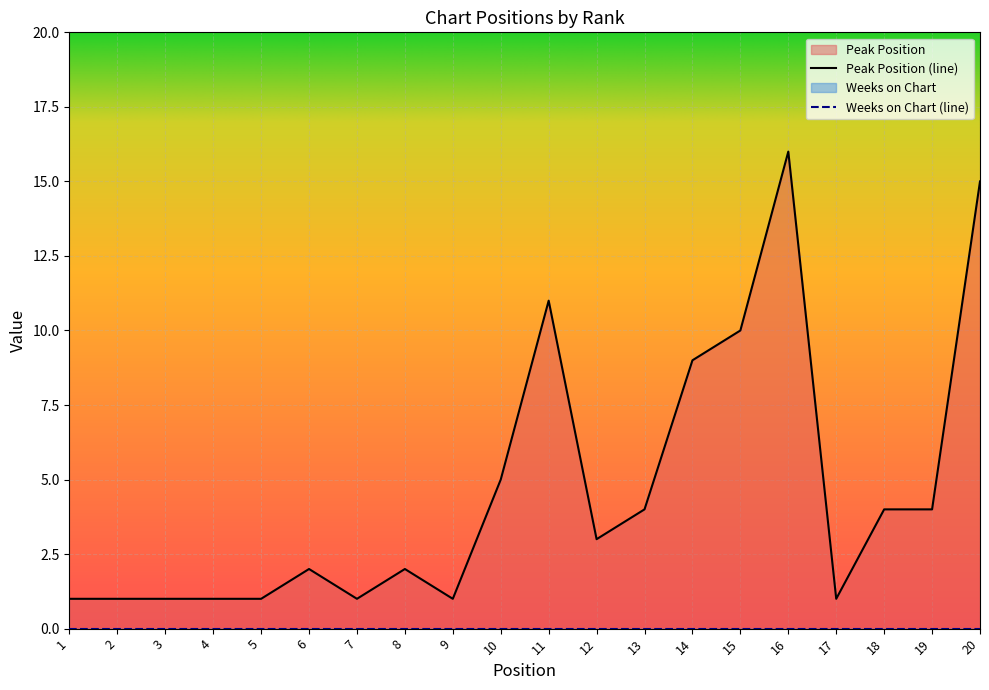

How many interior local peaks (higher than both neighbors) does the data have?

4